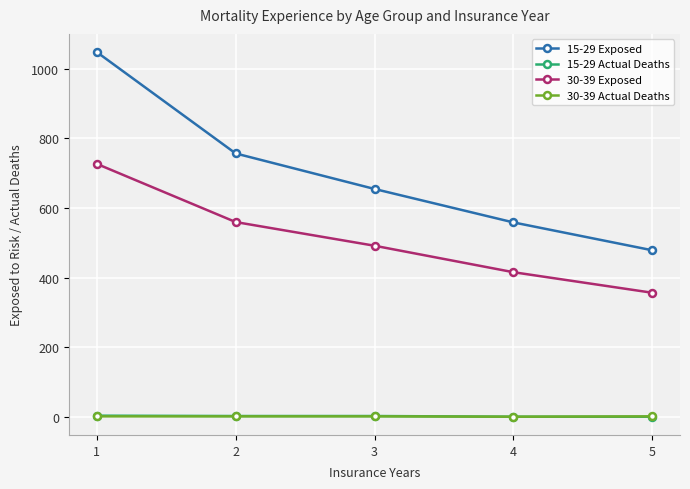

At which category is the sum across all series the highest?

1